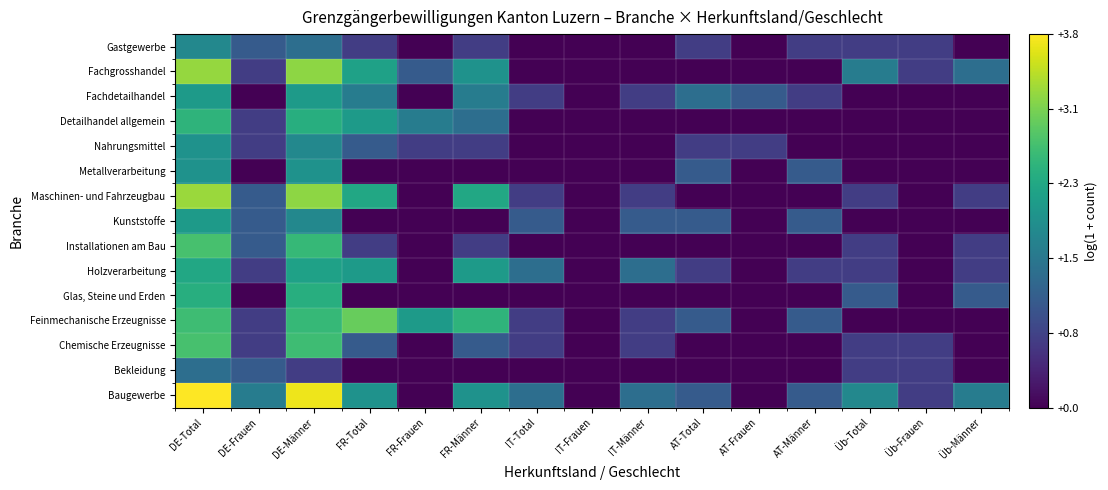

Which label corresponds to the largest value in the chart?

DE-Total